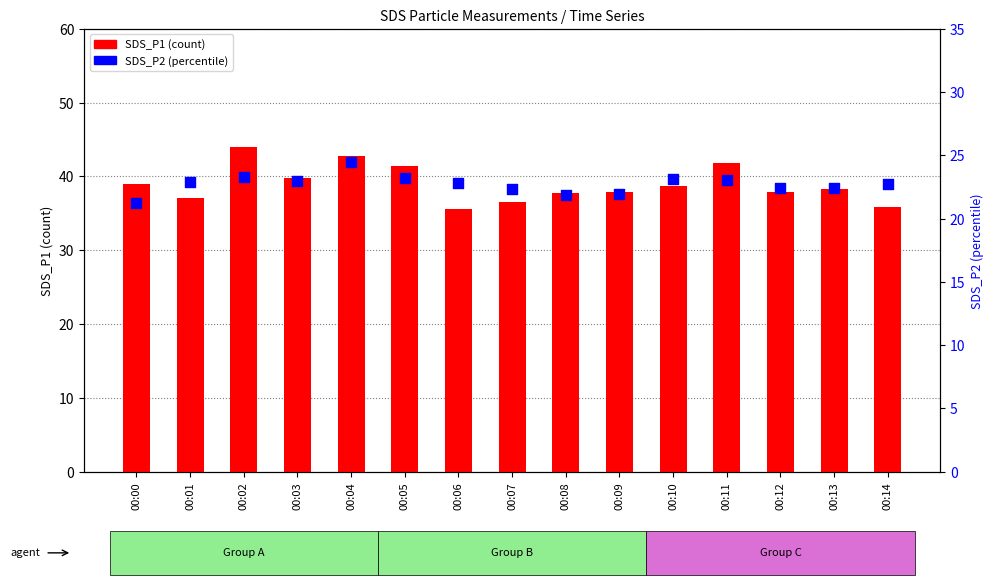

Which series has the largest Y range (max minus min)?

SDS_P1 (count)